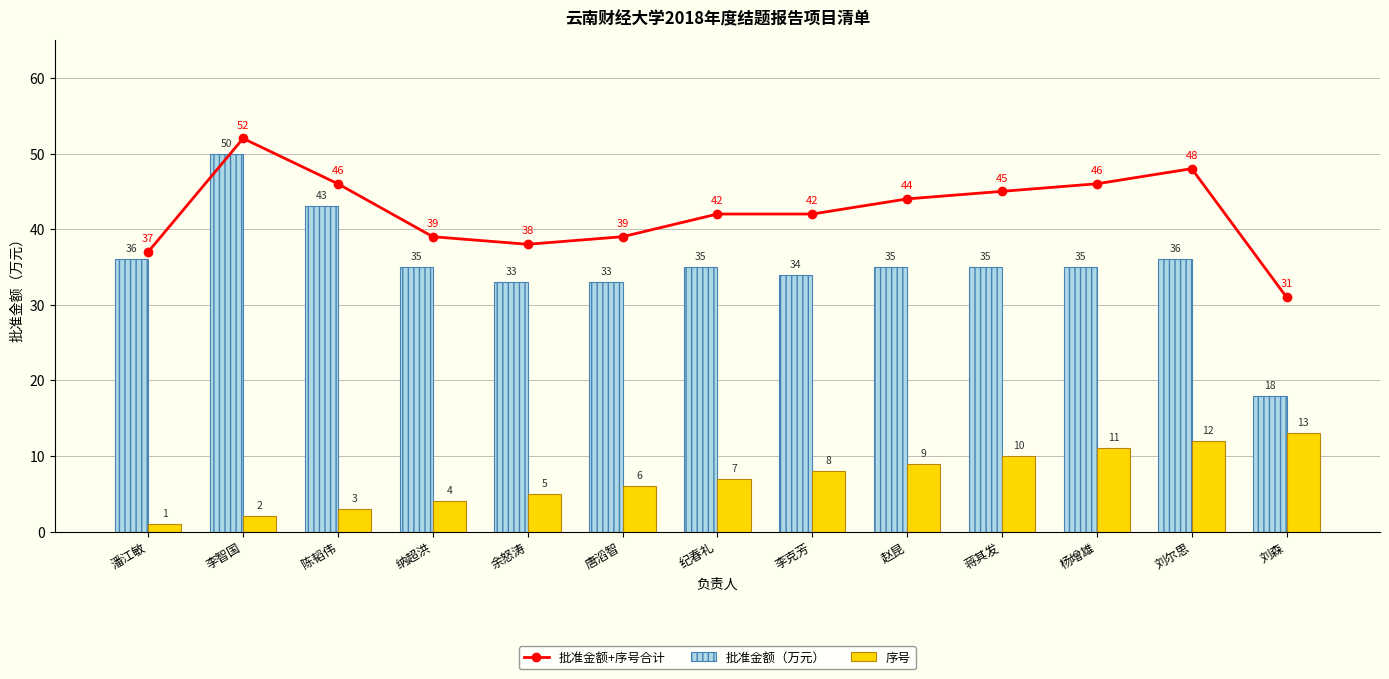

What is the average value of the 批准金额（万元） series?

35